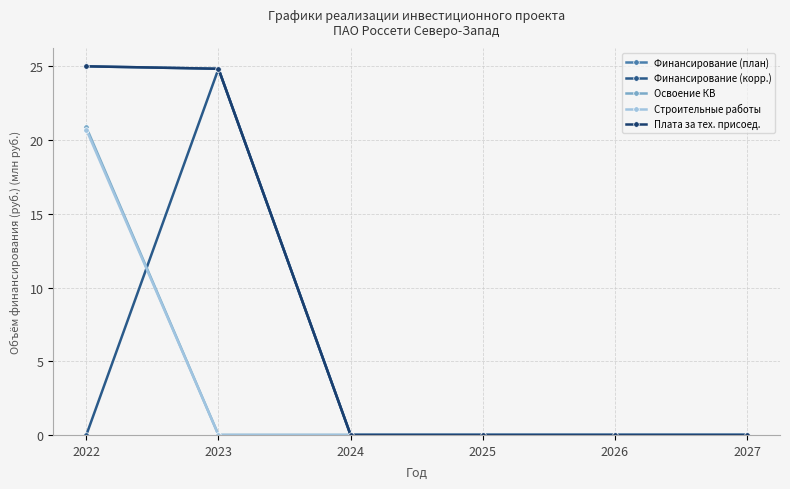

True or false: Финансирование (план) and Строительные работы cross at least once.

False